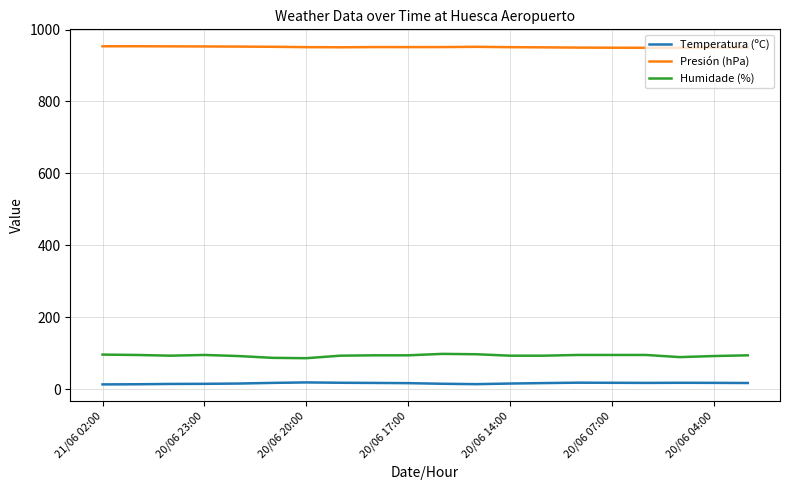

List the series in order of their peak value, highest first.

Presión (hPa), Humidade (%), Temperatura (ºC)